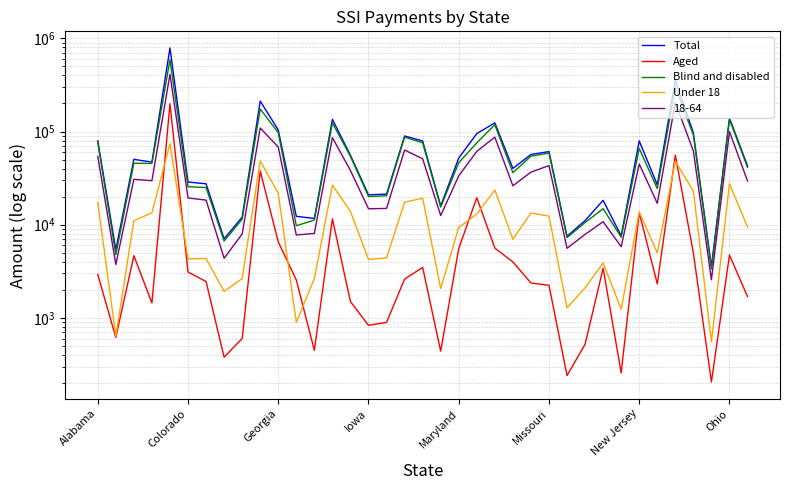

What is the label of the 12th point from the left?

11